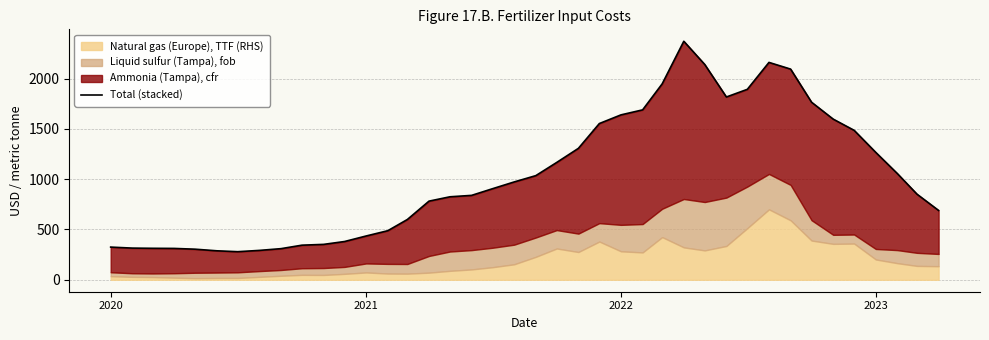

How many interior local valleys (lower than both neighbors) does the data have?

2